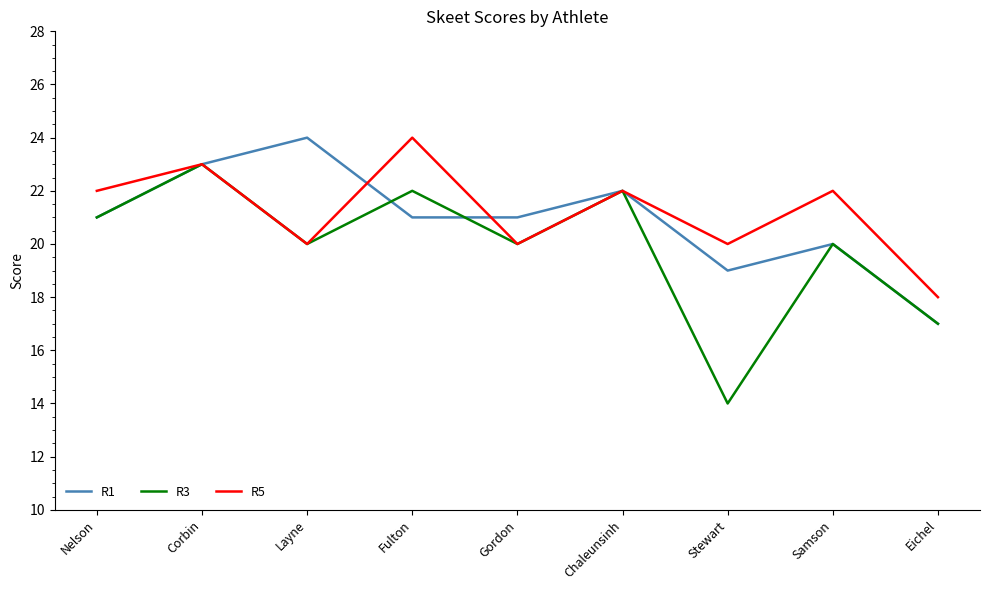

How many lines are shown in the chart?

3